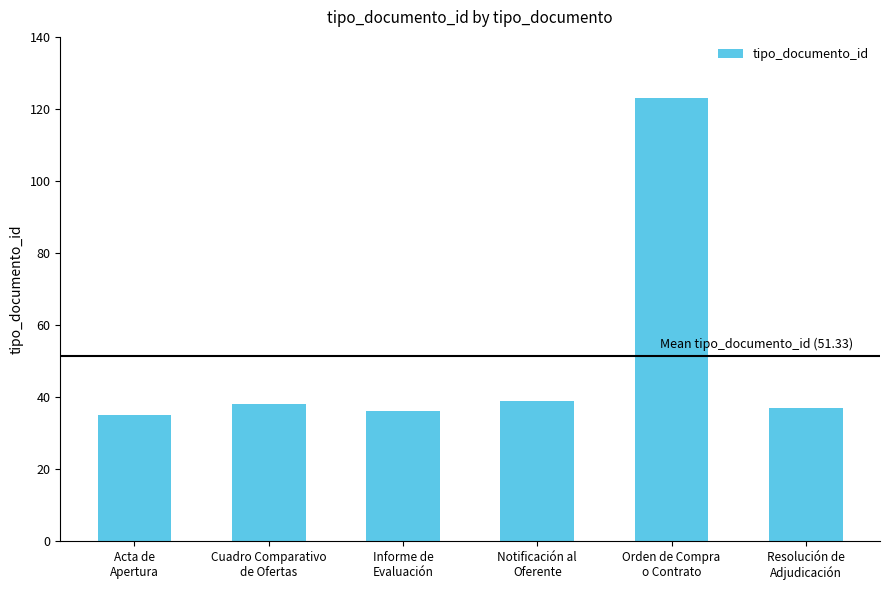

What is the label of the 2nd bar from the right?

Orden de Compra
o Contrato